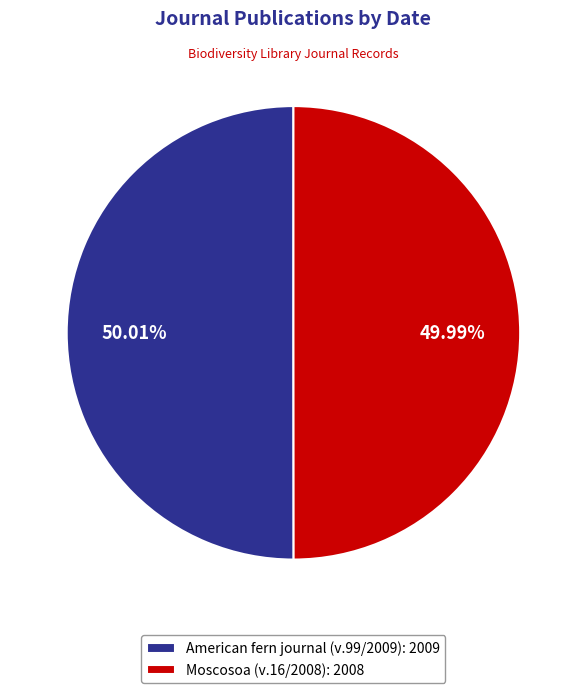

Approximately how many times larger is the value at Moscosoa (v.16/2008): 2008 compared to American fern journal (v.99/2009): 2009?

1.0